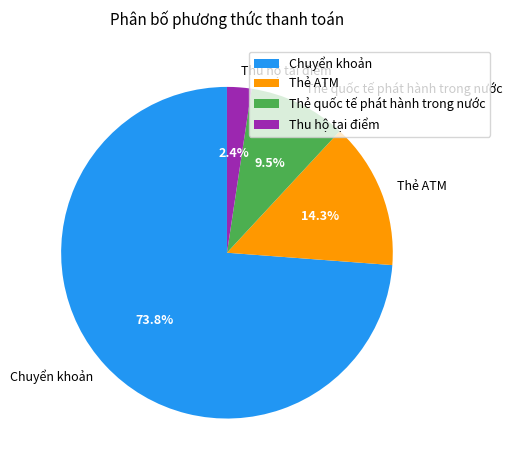

To the nearest percent, what is the difference between the Thẻ quốc tế phát hành trong nước and Thẻ ATM slice percentages?

5%